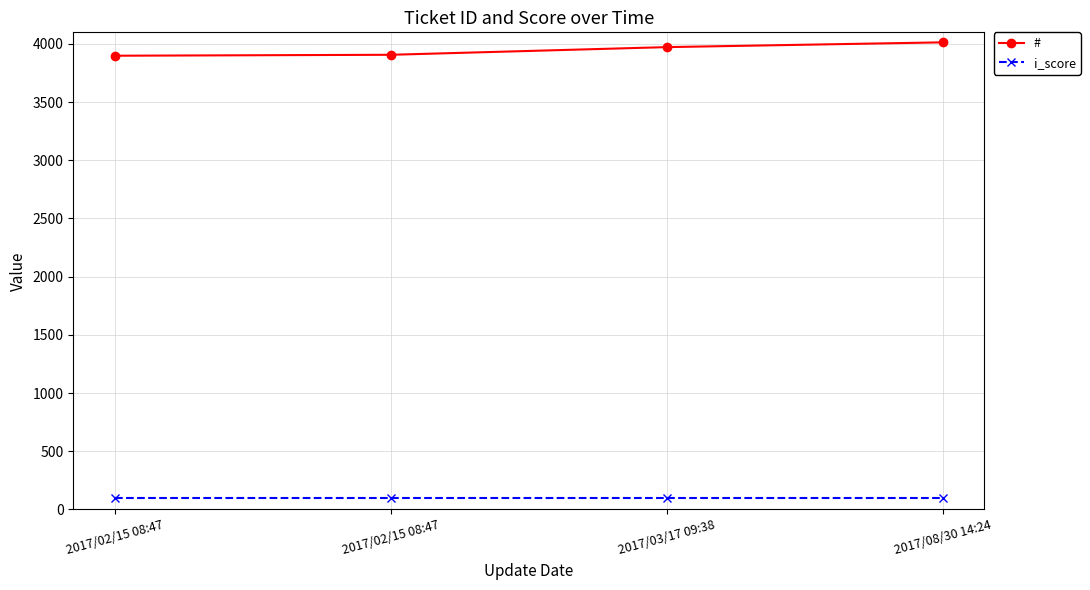

How many series are shown in this chart?

2